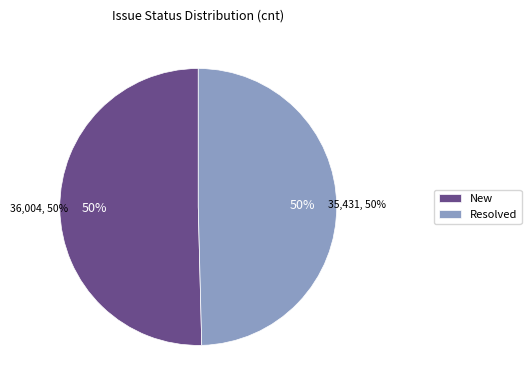

How much of the chart is everything except New?

49.6%